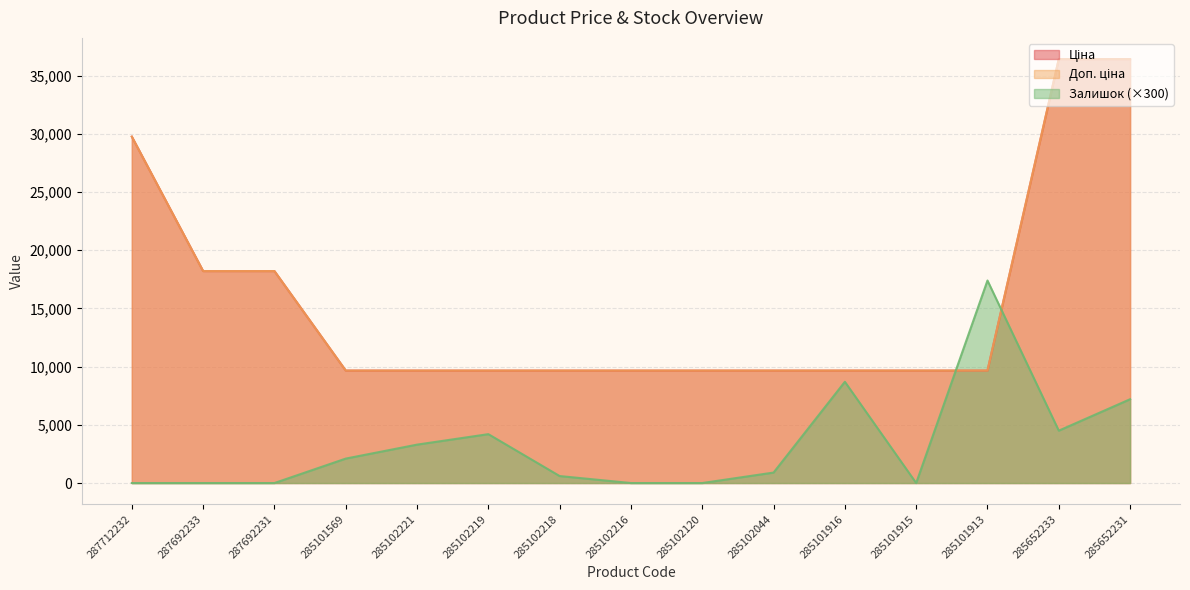

What is the label of the 13th point from the right?

287692231